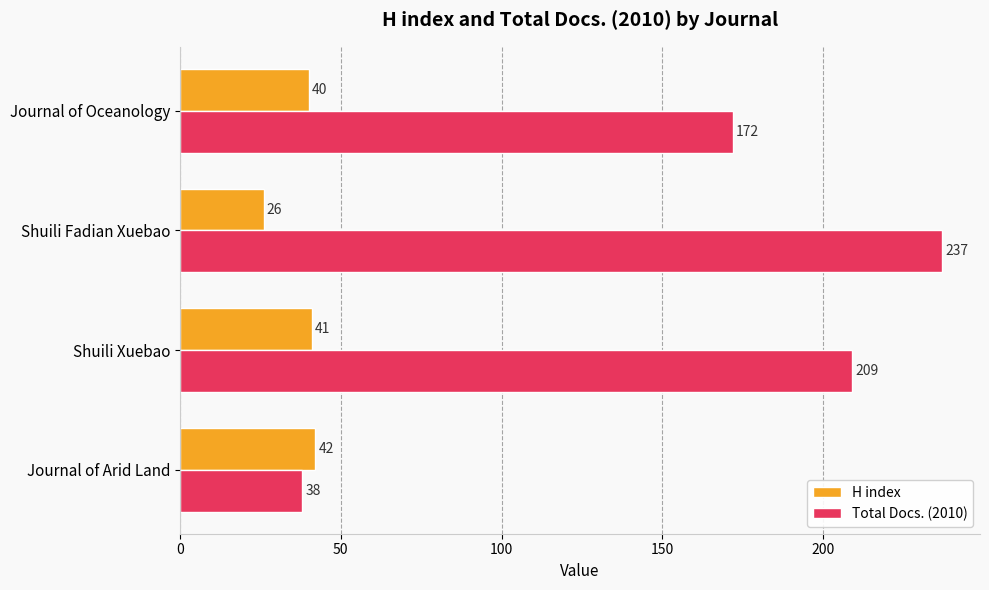

Rank the series by their maximum value, from lowest to highest.

H index, Total Docs. (2010)